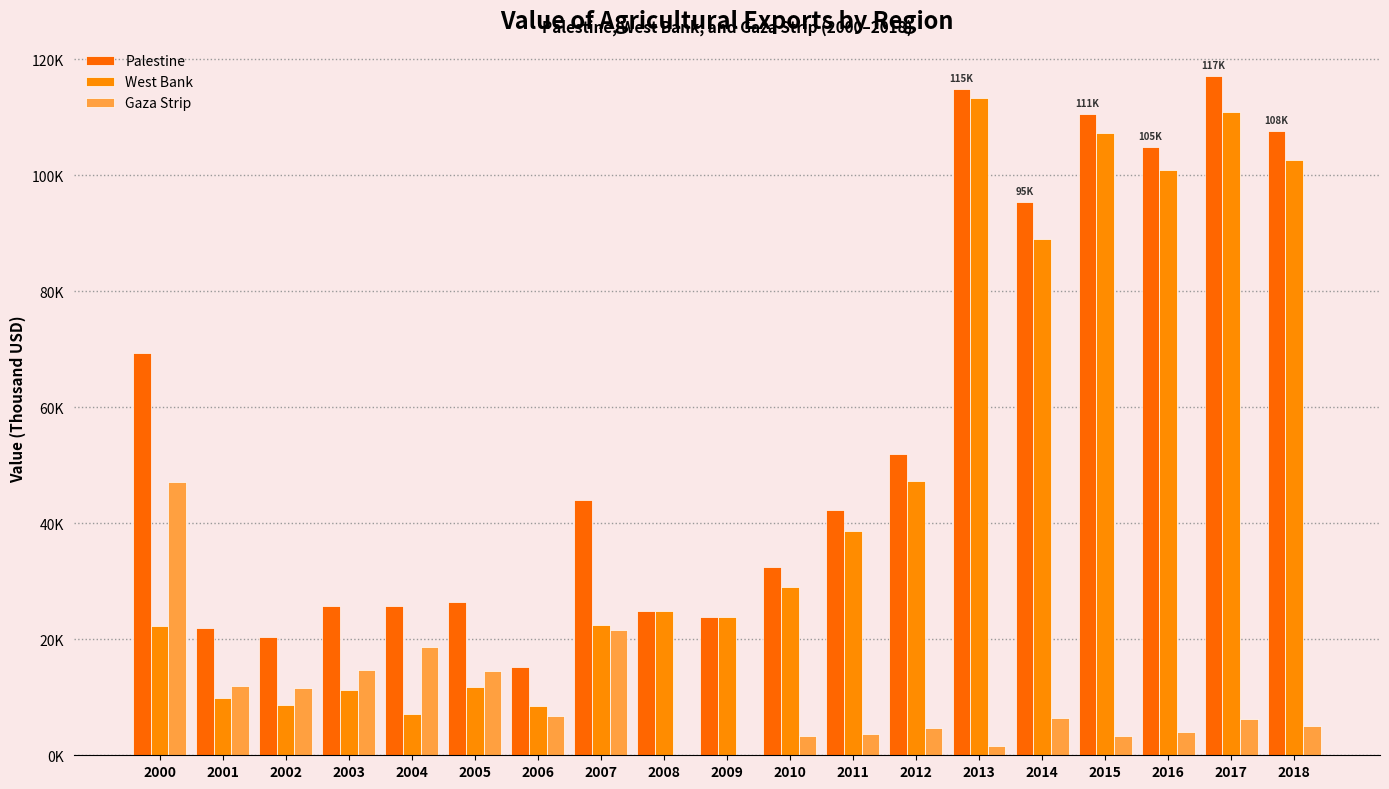

Reading left to right, extract all data points from this chart.

Palestine: 2000=69360.4	2001=21929.7	2002=20430.7	2003=25810.8	2004=25696.3	2005=26345.7	2006=15167.3	2007=44100.4	2008=24887.0	2009=23902.8	2010=32432.6	2011=42360.9	2012=51894.2	2013=114957.4	2014=95444.2	2015=110535.8	2016=104951.3	2017=117144.8	2018=107592.6
West Bank: 2000=22286.9	2001=9955.1	2002=8753.6	2003=11185.2	2004=7094.6	2005=11814.2	2006=8451.4	2007=22455.8	2008=24887.0	2009=23790.6	2010=29095.2	2011=38714.4	2012=47210.9	2013=113410.6	2014=89078.7	2015=107274.9	2016=100958.9	2017=110860.0	2018=102601.1
Gaza Strip: 2000=47073.6	2001=11974.6	2002=11677.1	2003=14625.7	2004=18601.7	2005=14531.5	2006=6716.0	2007=21644.7	2008=0.0	2009=112.2	2010=3337.4	2011=3646.5	2012=4683.3	2013=1546.9	2014=6365.5	2015=3260.8	2016=3992.4	2017=6284.8	2018=4991.4